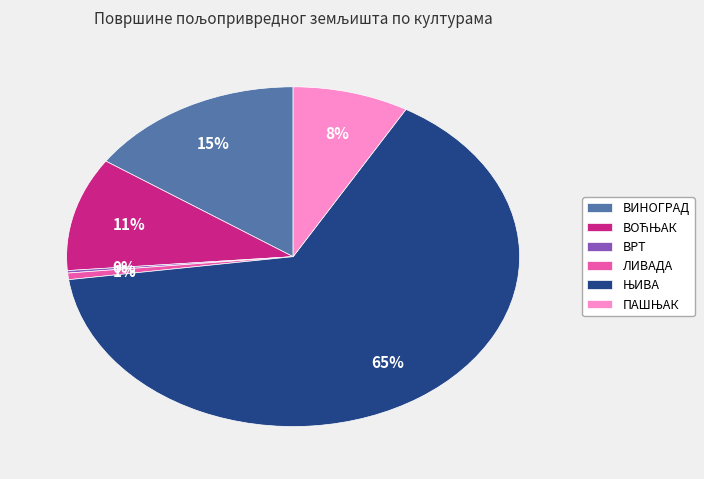

To the nearest percent, what is the average slice percentage?

17%